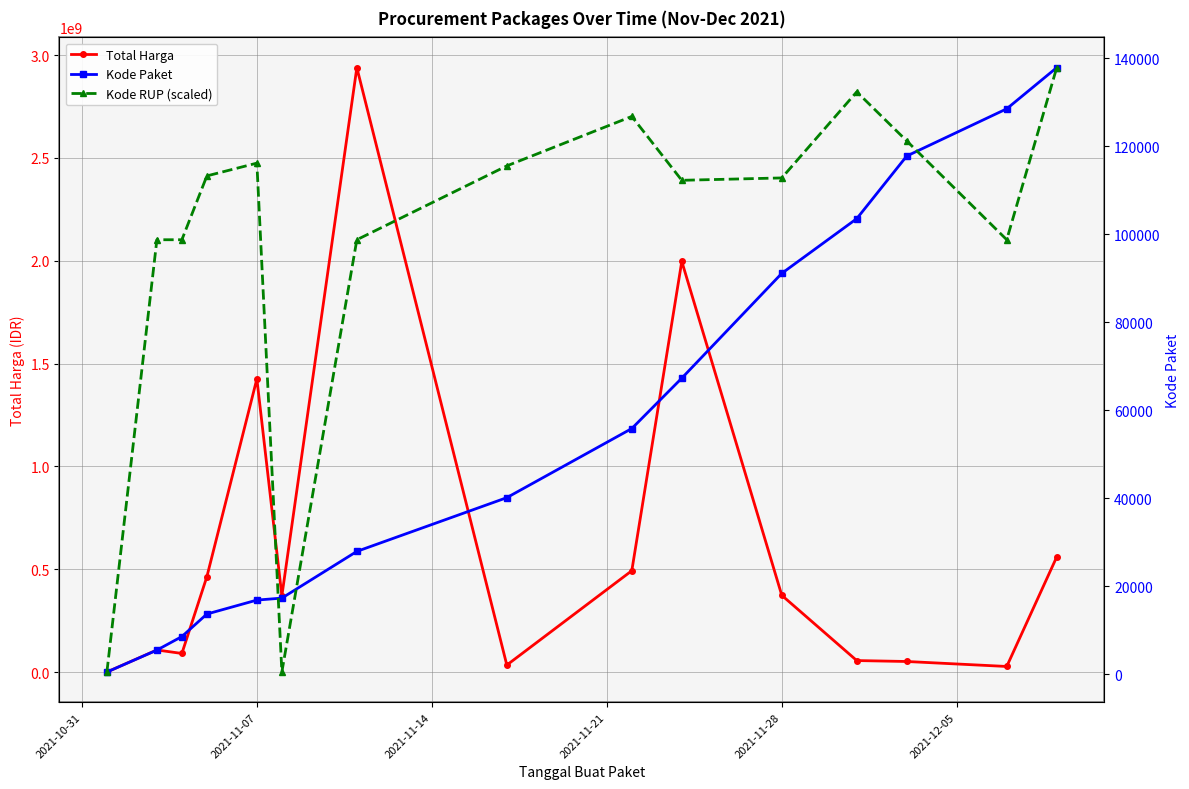

Reading left to right, what are all the values shown in this chart?

Total Harga: 333600.0	107641270.0	90672075.0	464002100.0	1425867900.0	370566300.0	2939433240.0	34292000.0	493000000.0	1997327100.0	373404000.0	56152800.0	51601000.0	27412000.0	559971000.0
Kode Paket: 464.0	5449.0	8530.0	13652.0	16823.0	17272.0	27891.0	40112.0	55826.0	67279.0	91101.0	103541.0	117783.0	128516.0	137876.0
Kode RUP (scaled): 464.0	98746.1	98746.1	113258.2	116162.6	483.6	98746.1	115538.4	126777.5	112259.2	112797.7	132365.8	121210.6	98746.1	137876.0